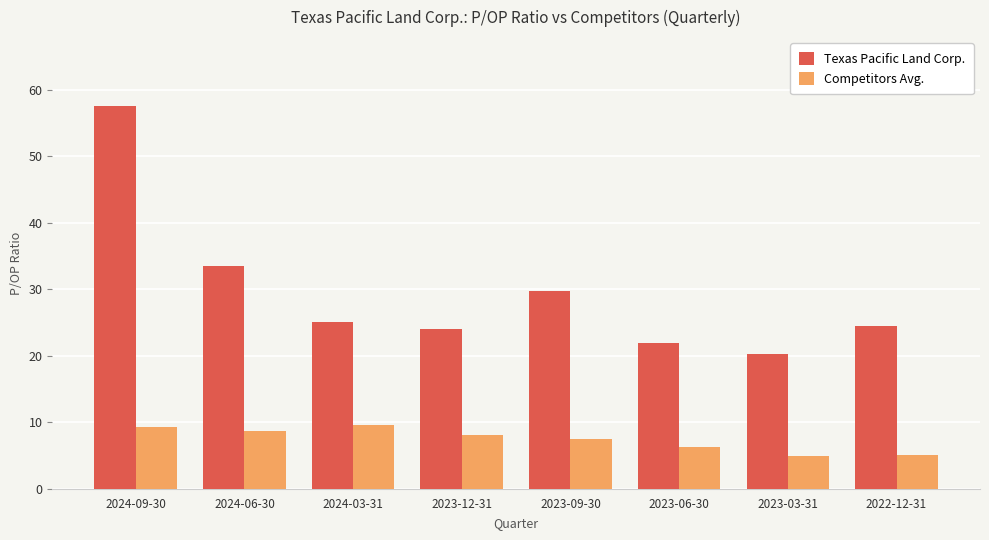

What is the value of the Texas Pacific Land Corp. bar at the 3rd from the left?

25.1